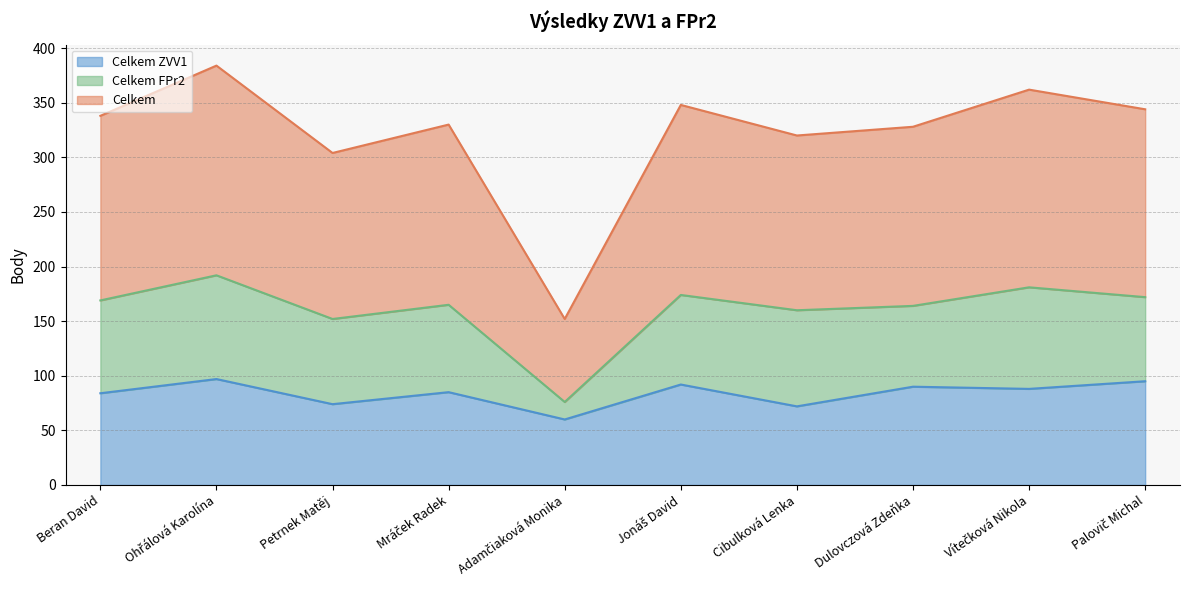

True or false: Celkem ZVV1 and Celkem intersect in this chart.

False